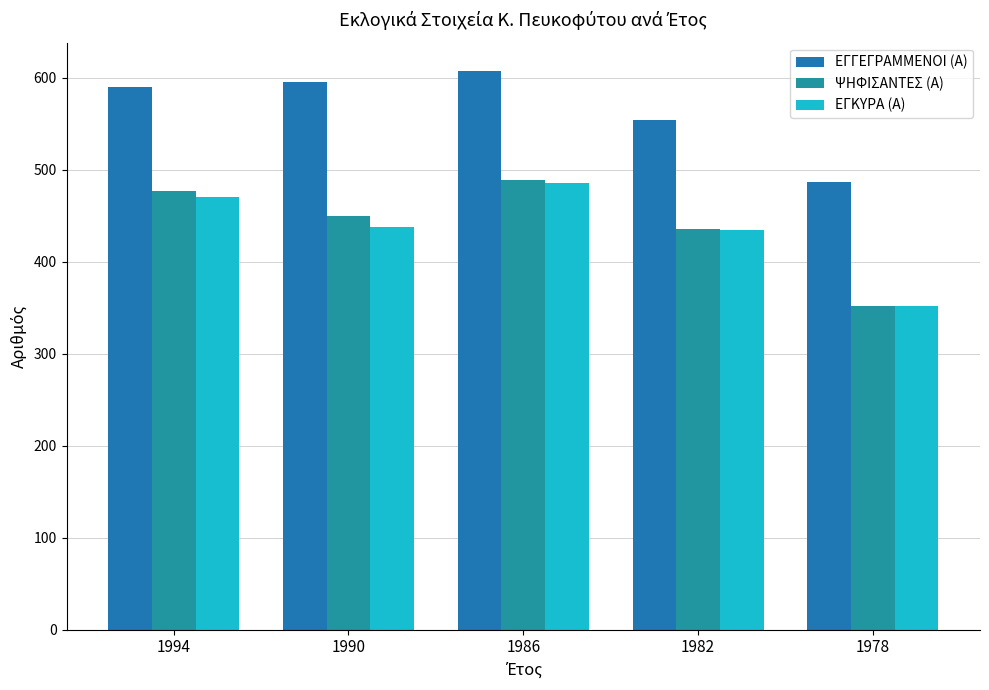

Reading left to right, extract all data points from this chart.

ΕΓΓΕΓΡΑΜΜΕΝΟΙ (Α): 1994=590	1990=596	1986=608	1982=554	1978=487
ΨΗΦΙΣΑΝΤΕΣ (Α): 1994=477	1990=450	1986=489	1982=436	1978=352
ΕΓΚΥΡΑ (Α): 1994=470	1990=438	1986=486	1982=435	1978=352